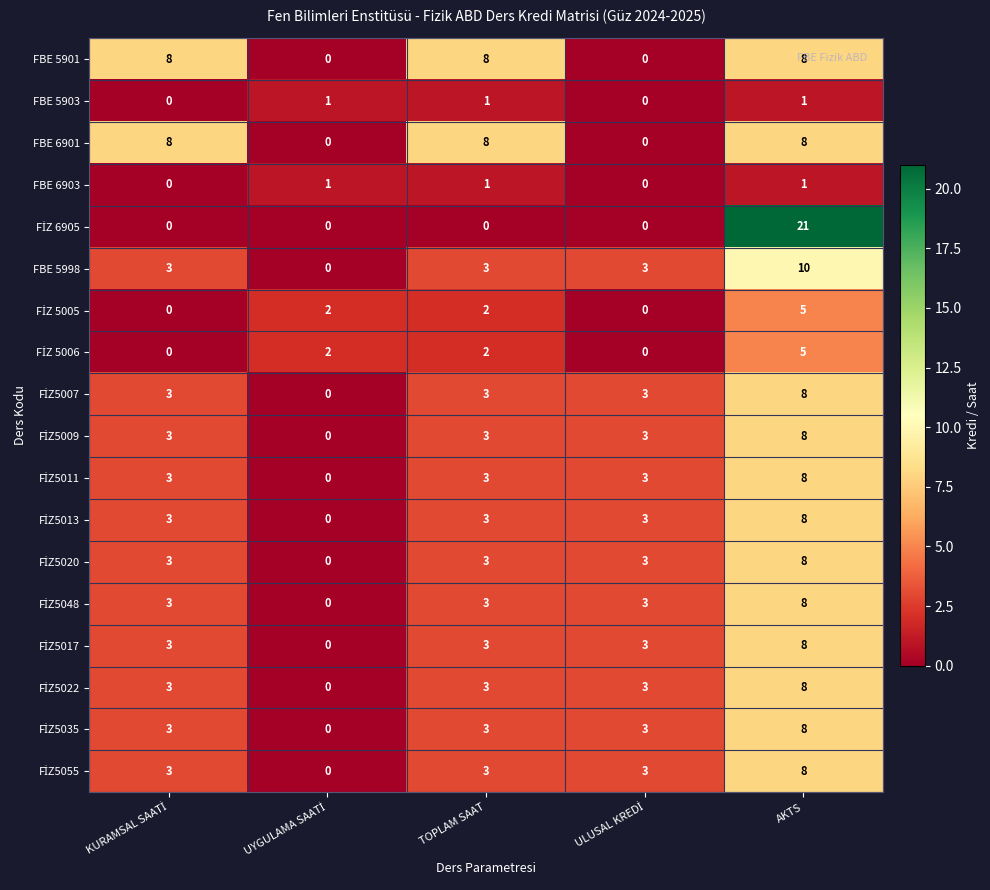

What is the difference between the highest and lowest values at AKTS?

20